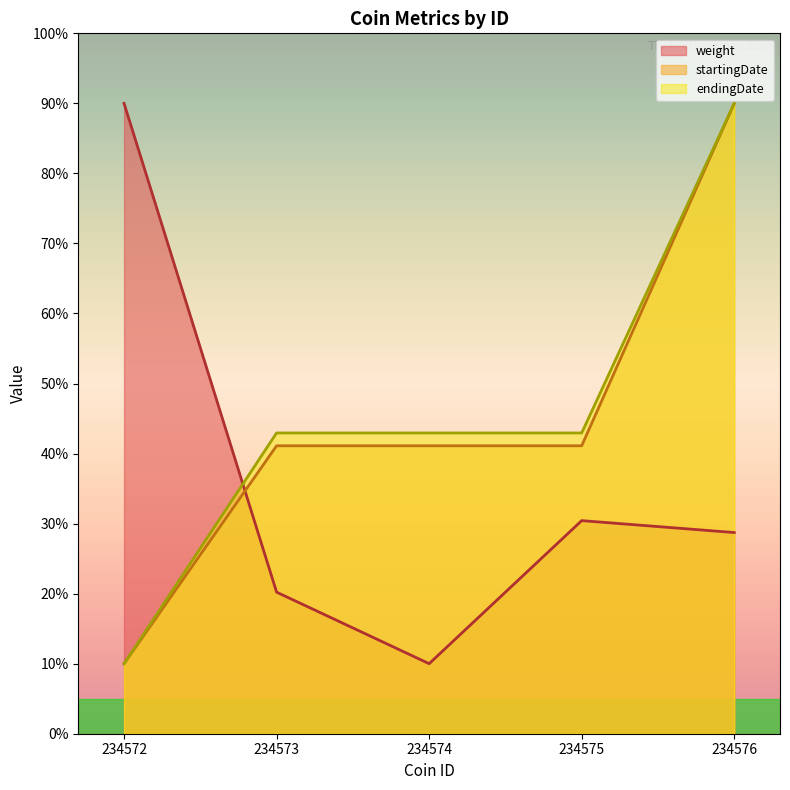

After their last crossing, which series has the higher values: endingDate or weight?

endingDate